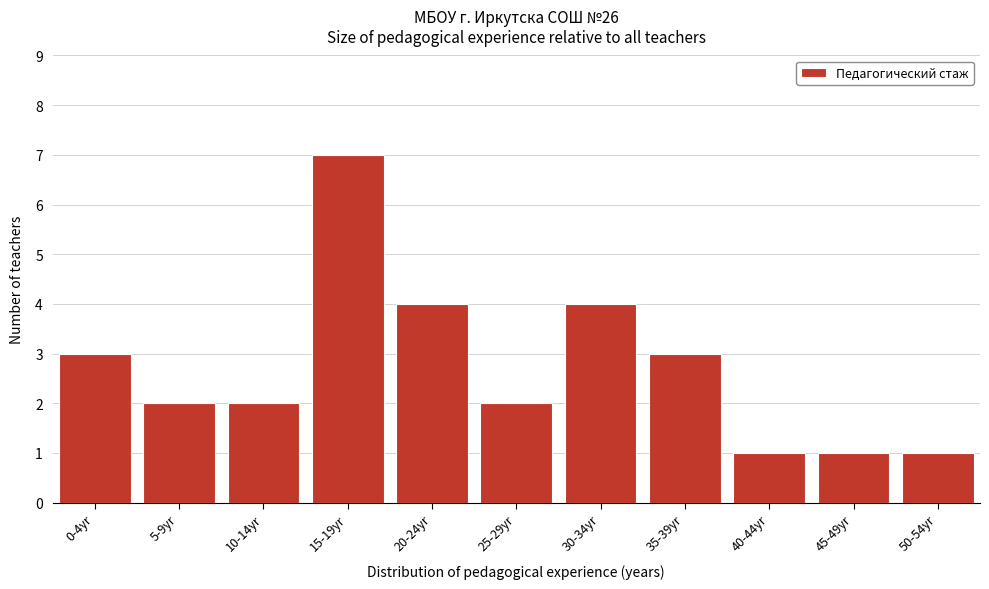

Reading left to right, transcribe all the data shown in this chart.

3	2	2	7	4	2	4	3	1	1	1